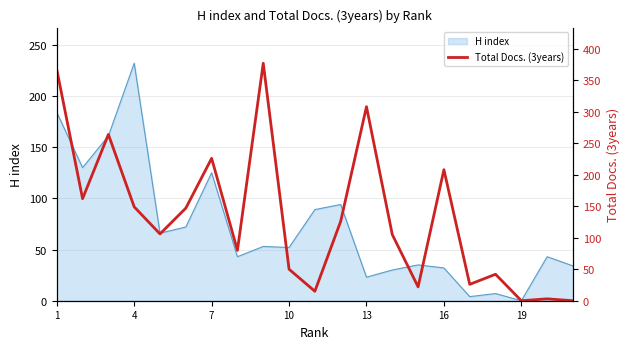

What is the highest value of the H index series?

232